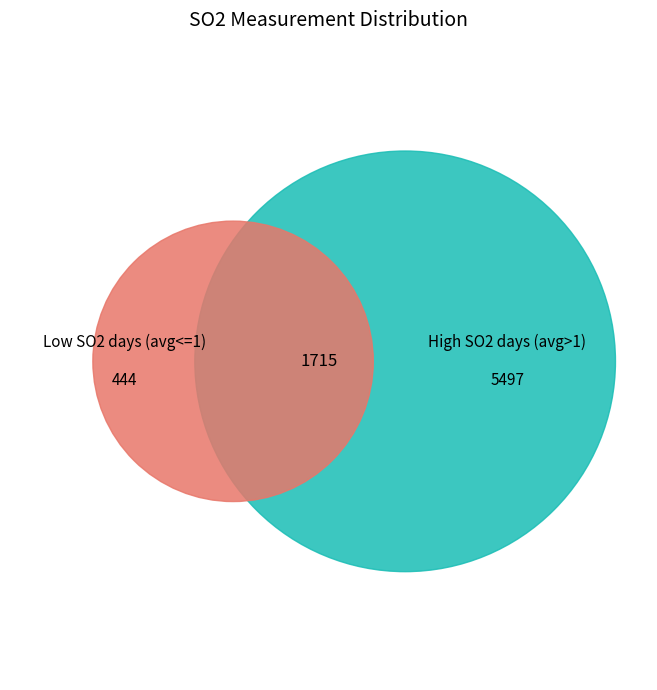

Is it true that 14 is 1% of the pie?

False